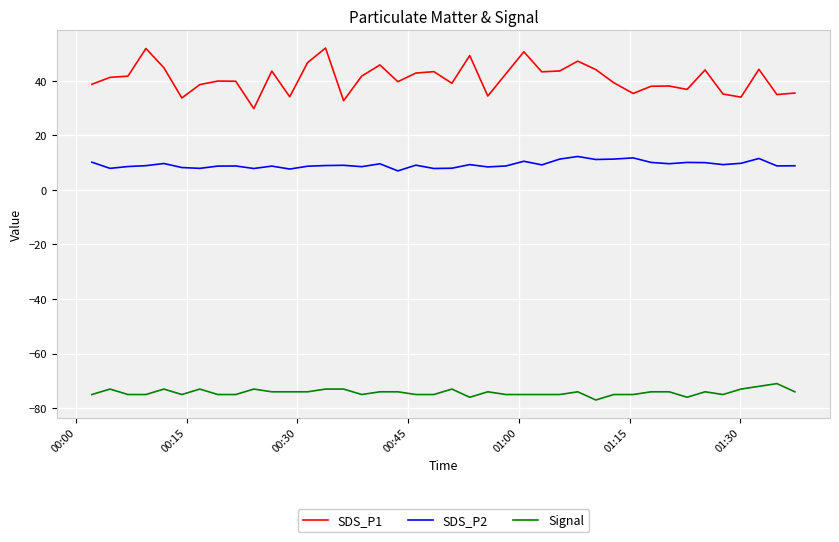

Which series has the largest range (max minus min)?

SDS_P1